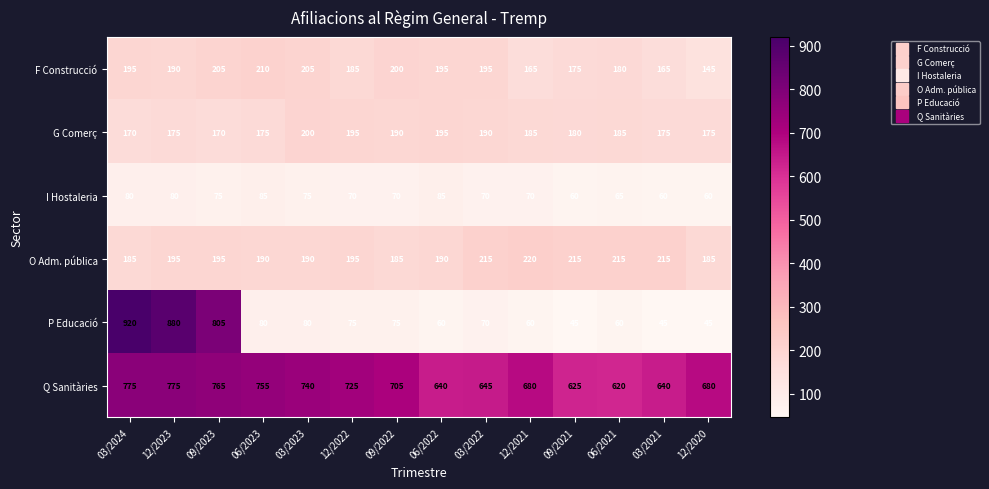

How many data points does each series have?

14